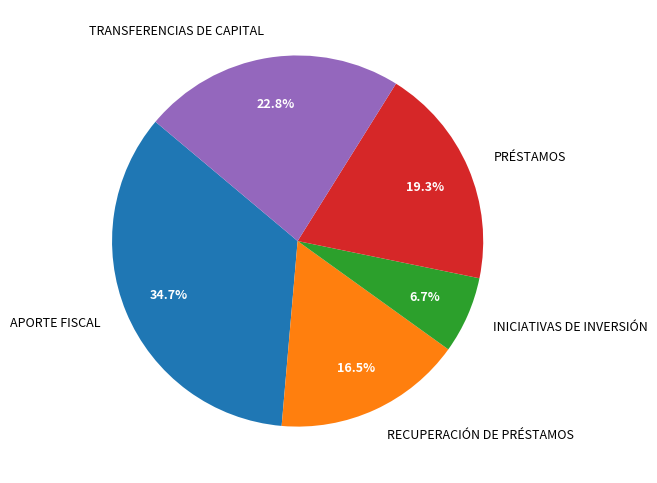

To the nearest percent, what percentage of the pie is TRANSFERENCIAS DE CAPITAL?

23%